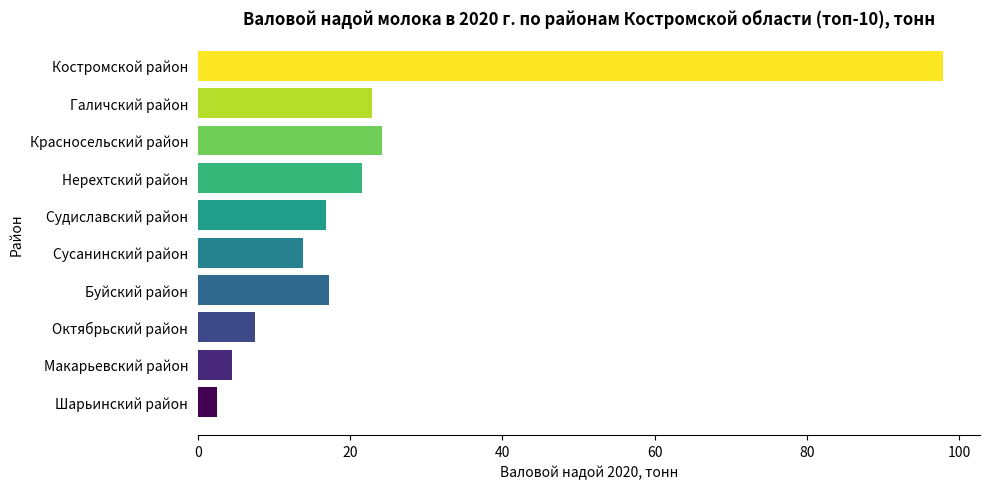

How many bars are there in total?

10